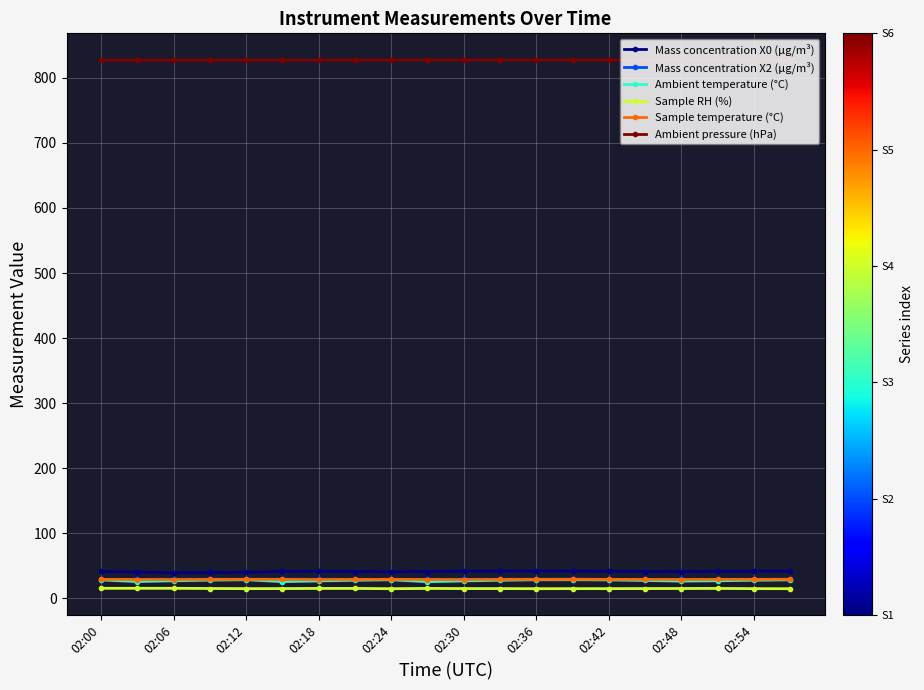

What is the maximum value for Mass concentration X0 (μg/m³)?

42.0